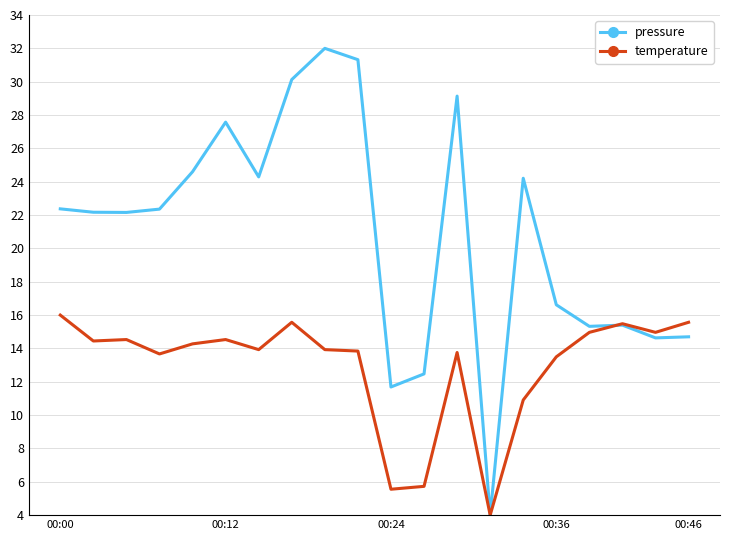

Rank the series by their maximum value, from highest to lowest.

pressure, temperature